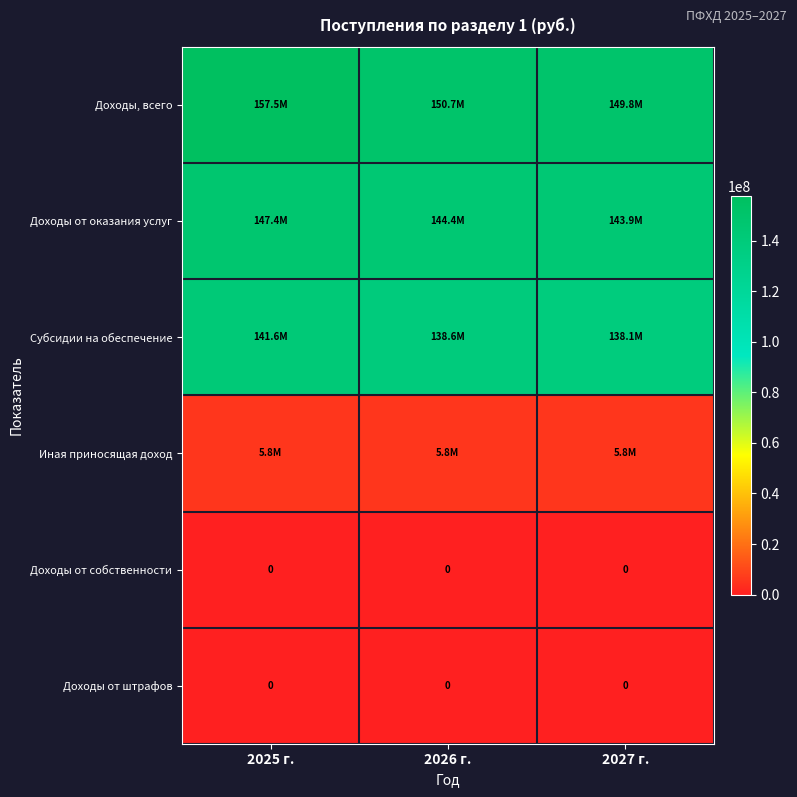

List the labels in order of Субсидии на обеспечение value, largest first.

2025 г., 2026 г., 2027 г.